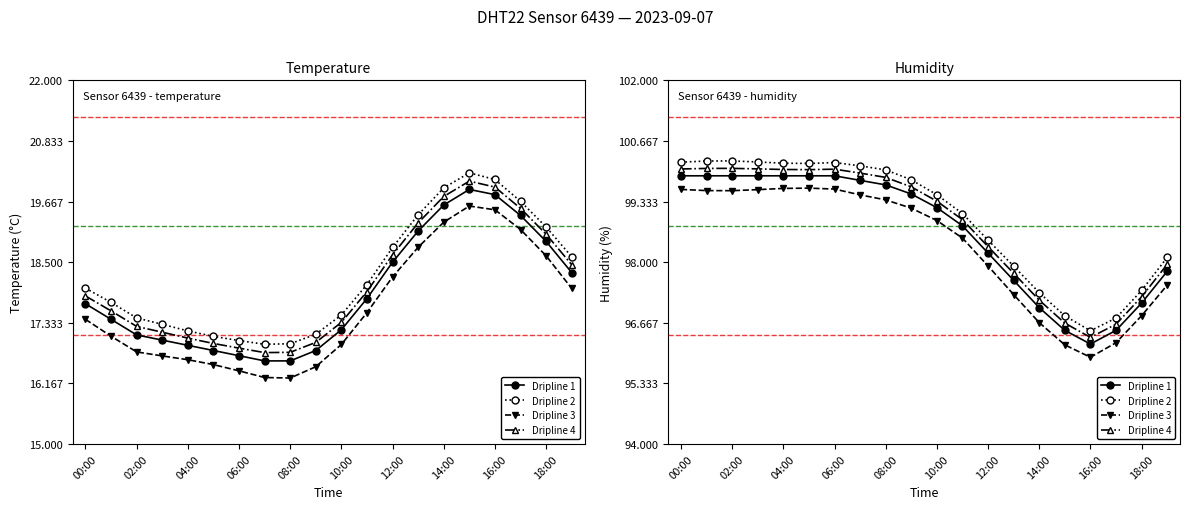

What is the difference between the second highest and second lowest values in the temperature series?

3.2